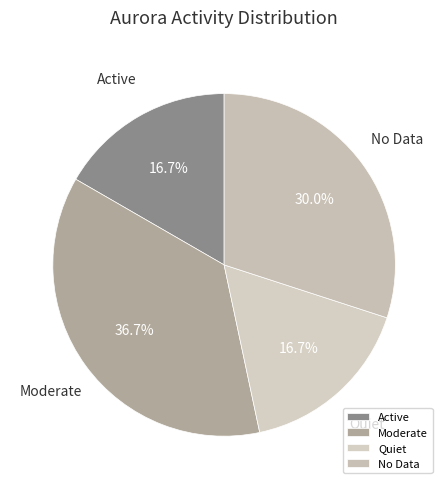

To the nearest percent, what is the difference between the largest and smallest slice percentages?

20%